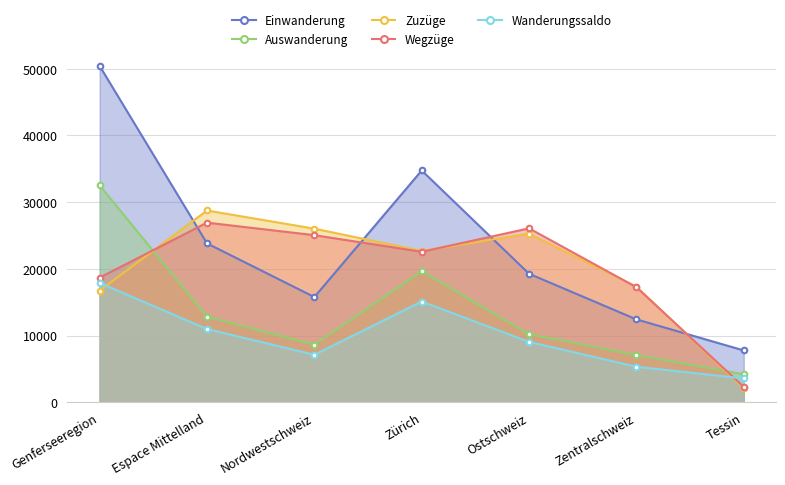

What is the average value of the Einwanderung series?

23462